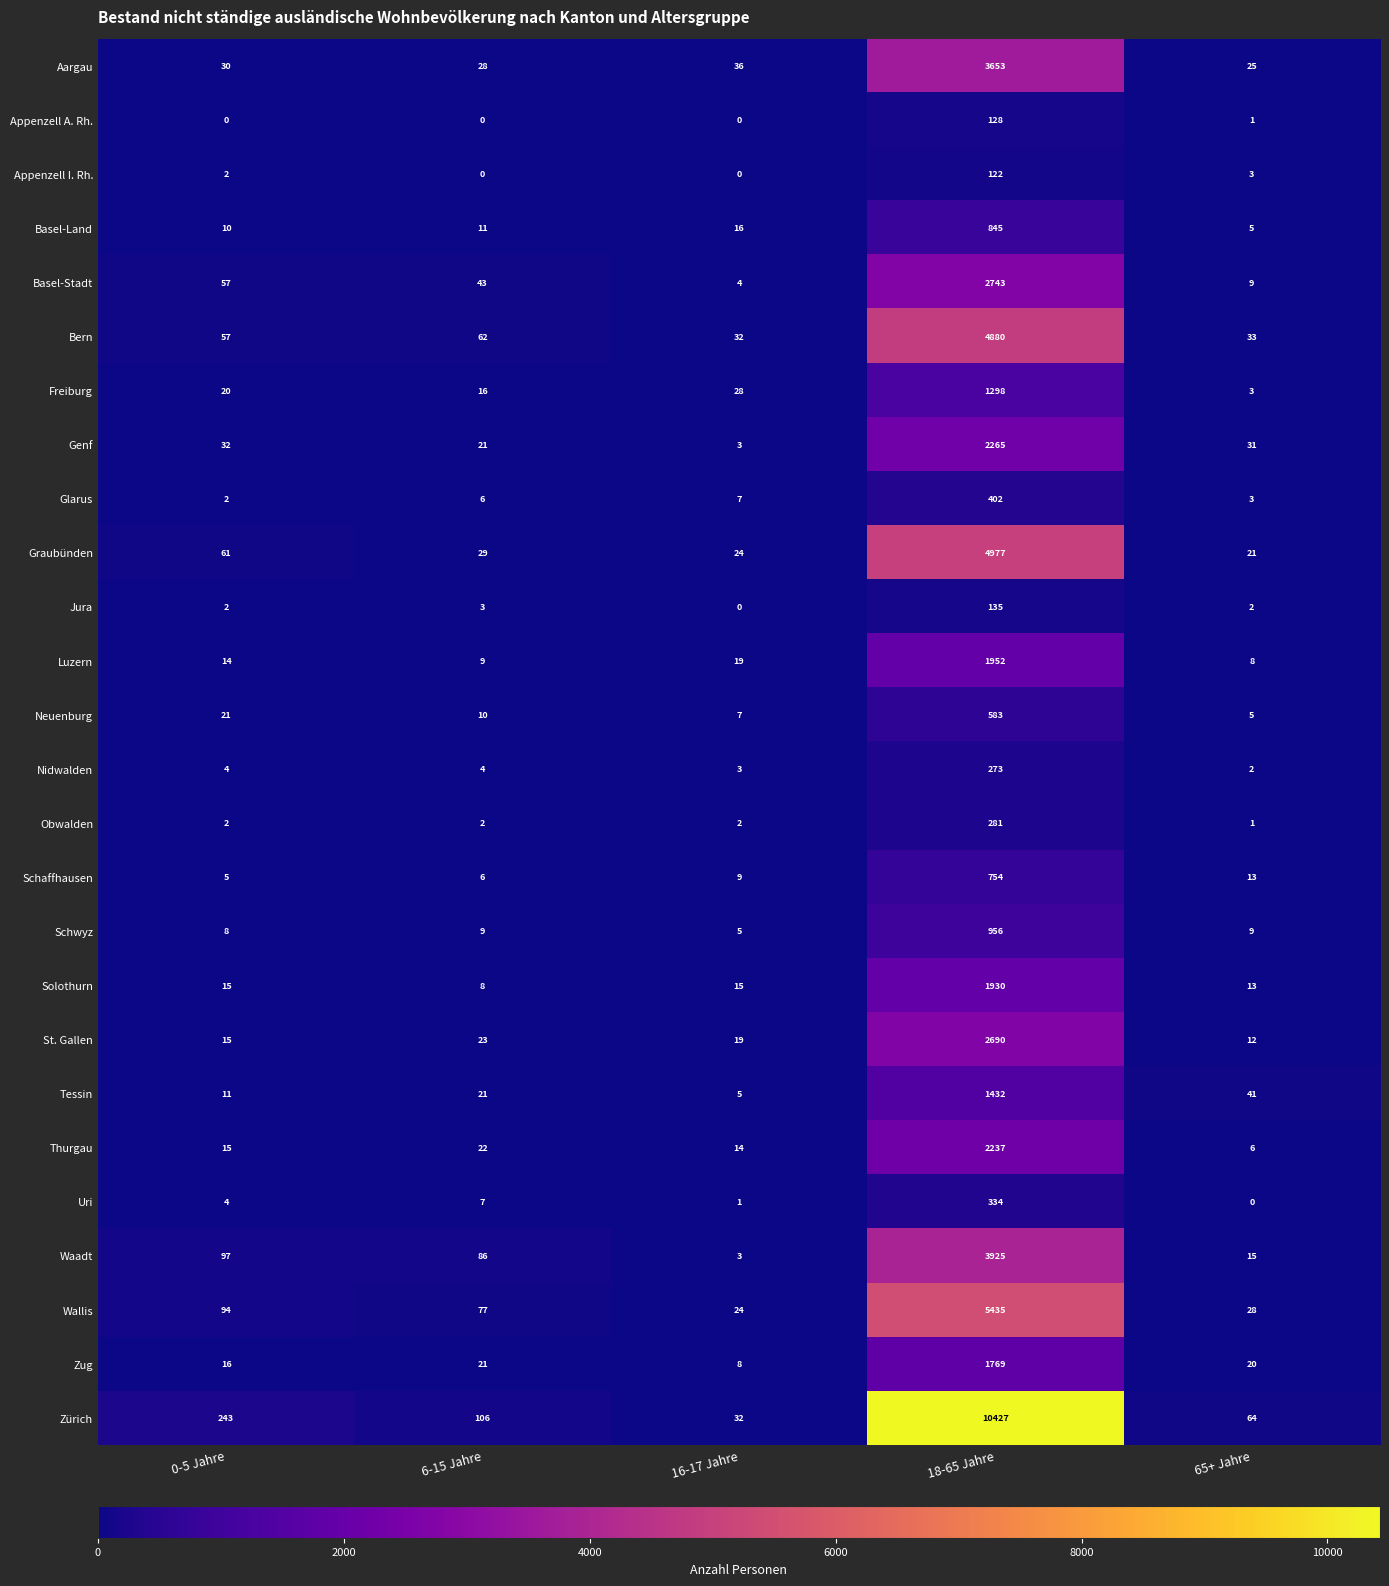

At which category is the sum across all series the highest?

18-65 Jahre